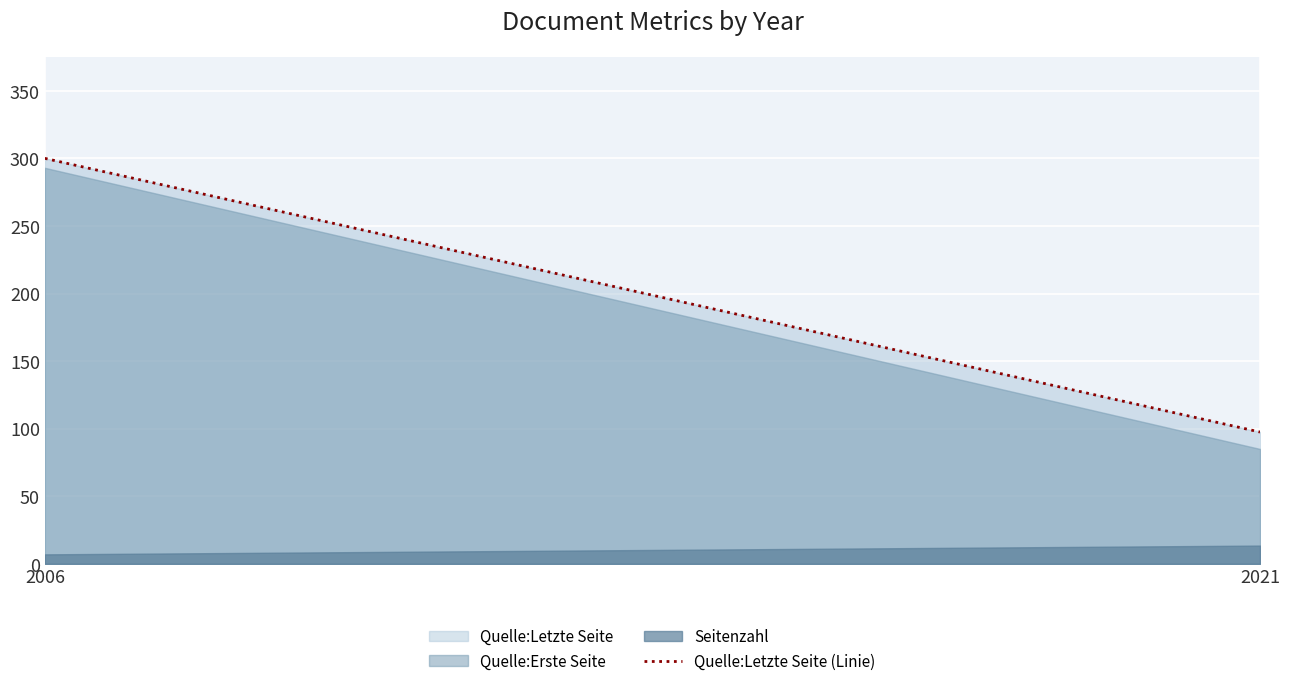

What is the minimum value for Quelle:Letzte Seite (Linie)?

97.5